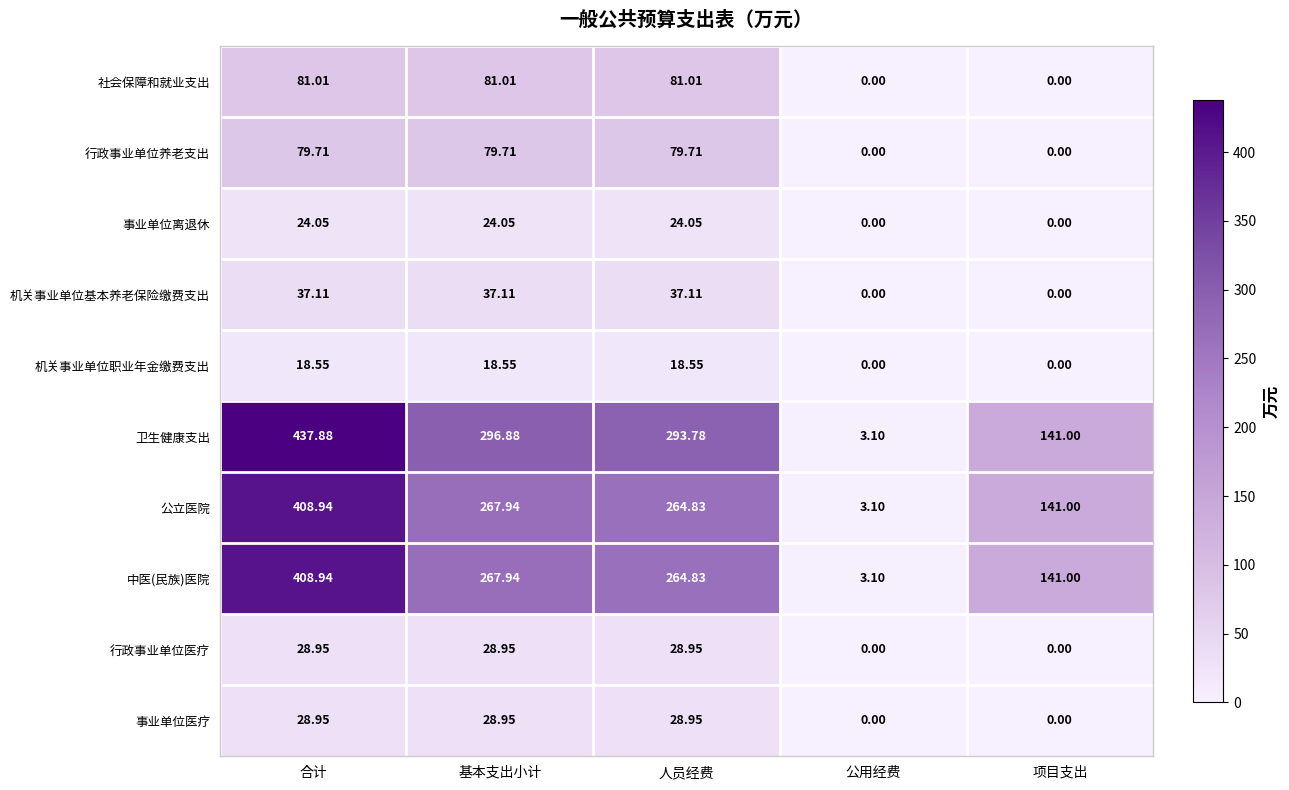

At which category is the sum across all series the highest?

合计